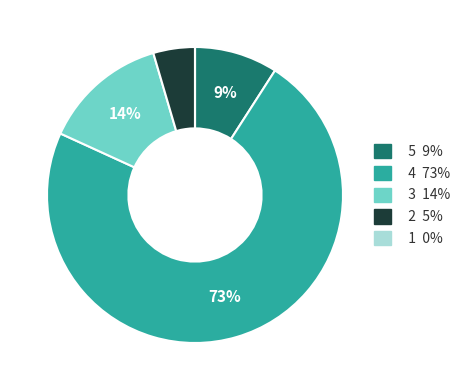

To the nearest percent, what is the average slice percentage?

20%